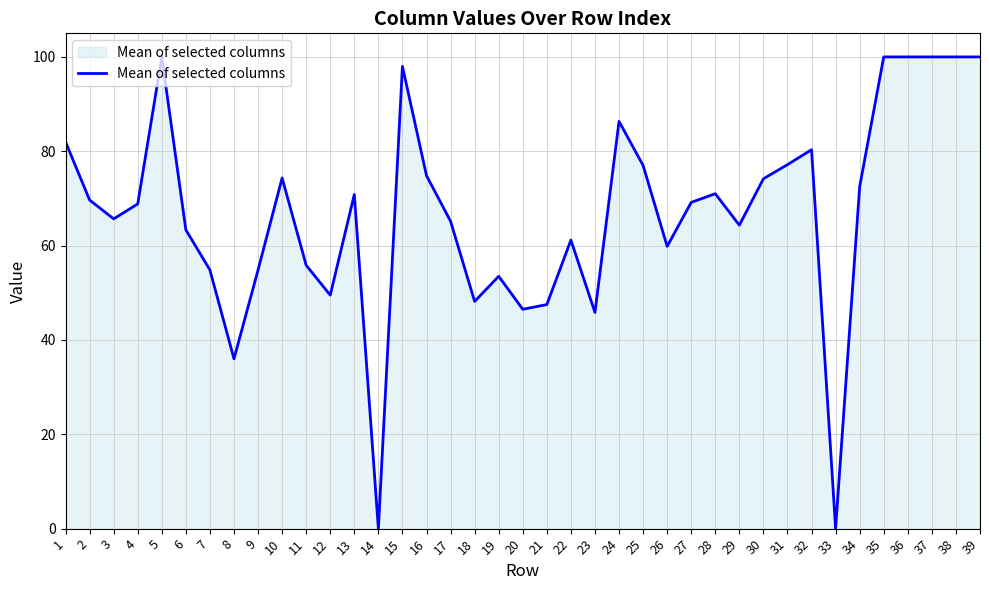

Read the value at 23.

45.8